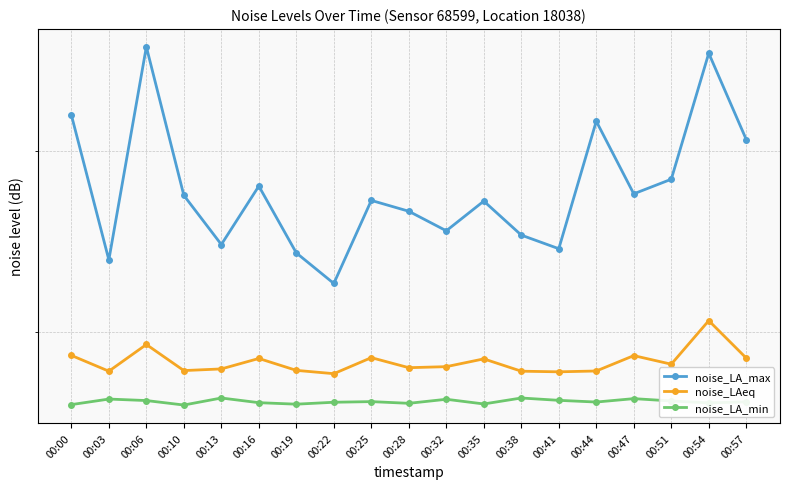

Reading left to right, list all the values displayed in this chart.

noise_LA_max: 00:00=62.2	00:03=53.8	00:06=66.6	00:10=57.4	00:13=54.6	00:16=57.9	00:19=54.1	00:22=52.5	00:25=57.1	00:28=56.5	00:32=55.4	00:35=57.0	00:38=55.1	00:41=54.4	00:44=61.8	00:47=57.5	00:51=58.3	00:54=66.2	00:57=60.7
noise_LAeq: 00:00=48.8	00:03=48.1	00:06=49.4	00:10=48.1	00:13=48.2	00:16=48.7	00:19=48.1	00:22=48.0	00:25=48.7	00:28=48.2	00:32=48.3	00:35=48.7	00:38=48.1	00:41=48.0	00:44=48.1	00:47=48.8	00:51=48.4	00:54=50.6	00:57=48.7
noise_LA_min: 00:00=46.5	00:03=46.7	00:06=46.7	00:10=46.5	00:13=46.8	00:16=46.6	00:19=46.5	00:22=46.6	00:25=46.6	00:28=46.5	00:32=46.7	00:35=46.5	00:38=46.8	00:41=46.7	00:44=46.6	00:47=46.8	00:51=46.6	00:54=46.6	00:57=46.6